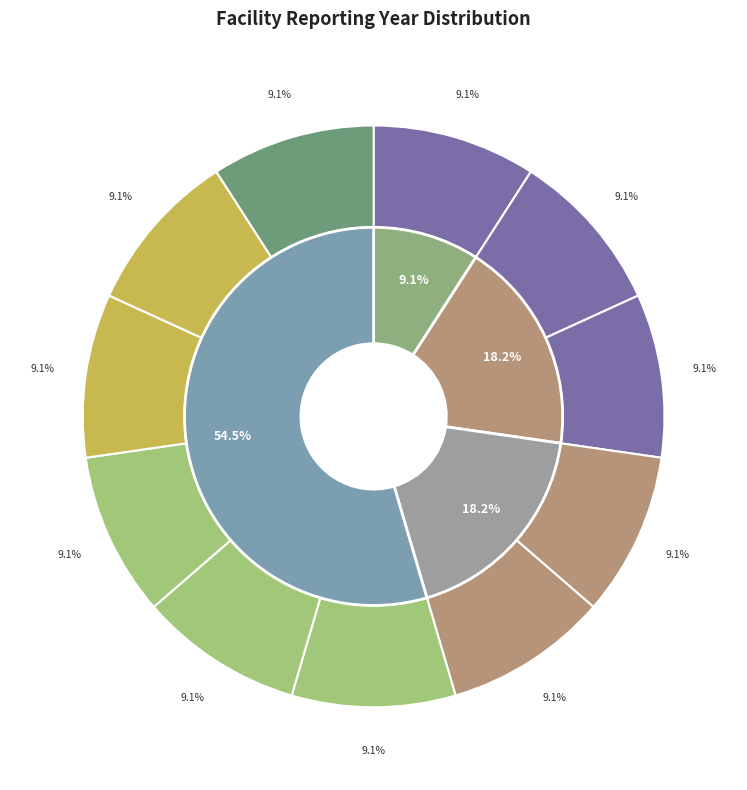

To the nearest percent, what percentage of the pie is Constellation Compressor Station (2020)?

9%